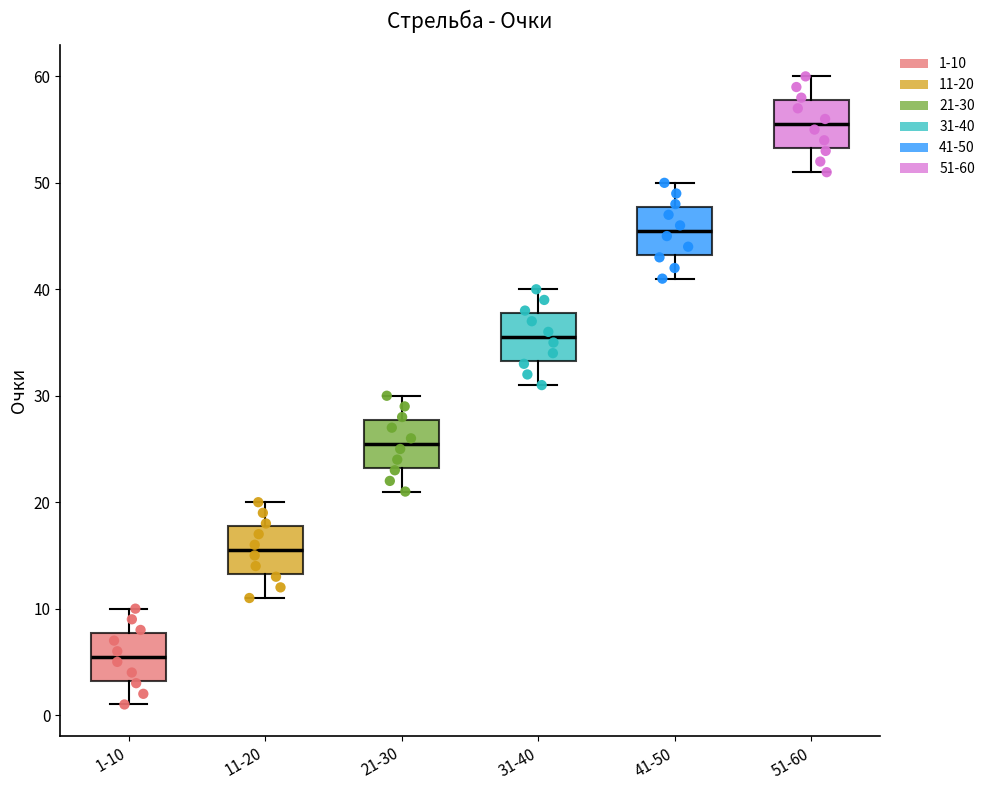

Reading left to right, transcribe this box plot: for each box, give where its median line is, the range the box spans, and where its two whiskers end, as read against the y-axis. The values are not printed on the chart, so give them approximately, as read against the axis.

1-10: median 6, box 3 to 8, whiskers 1 to 10
11-20: median 16, box 13 to 18, whiskers 11 to 20
21-30: median 26, box 23 to 28, whiskers 21 to 30
31-40: median 36, box 33 to 38, whiskers 31 to 40
41-50: median 46, box 43 to 48, whiskers 41 to 50
51-60: median 56, box 53 to 58, whiskers 51 to 60